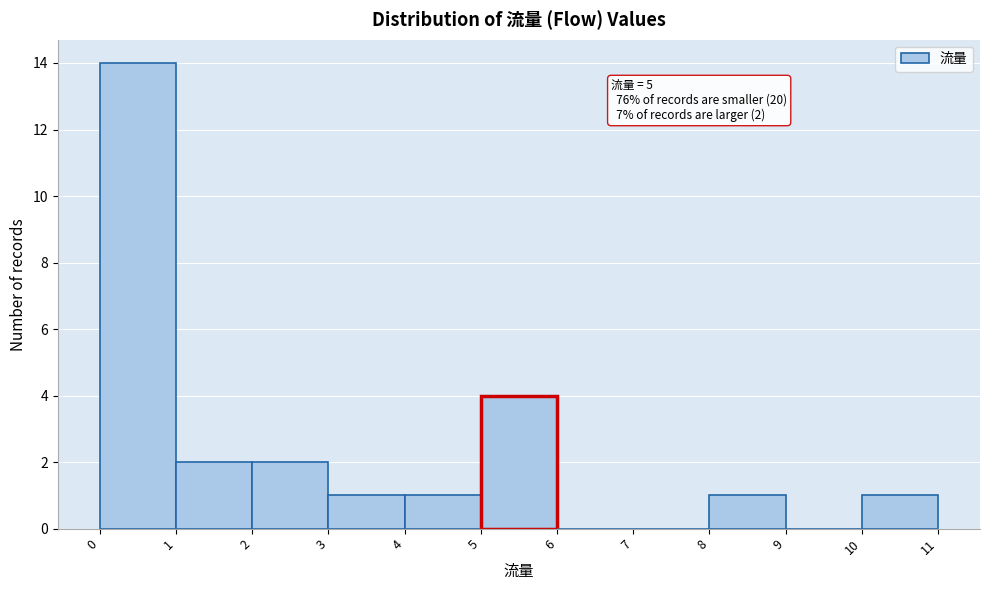

Which range on the x-axis has the tallest bar?

0 to 1